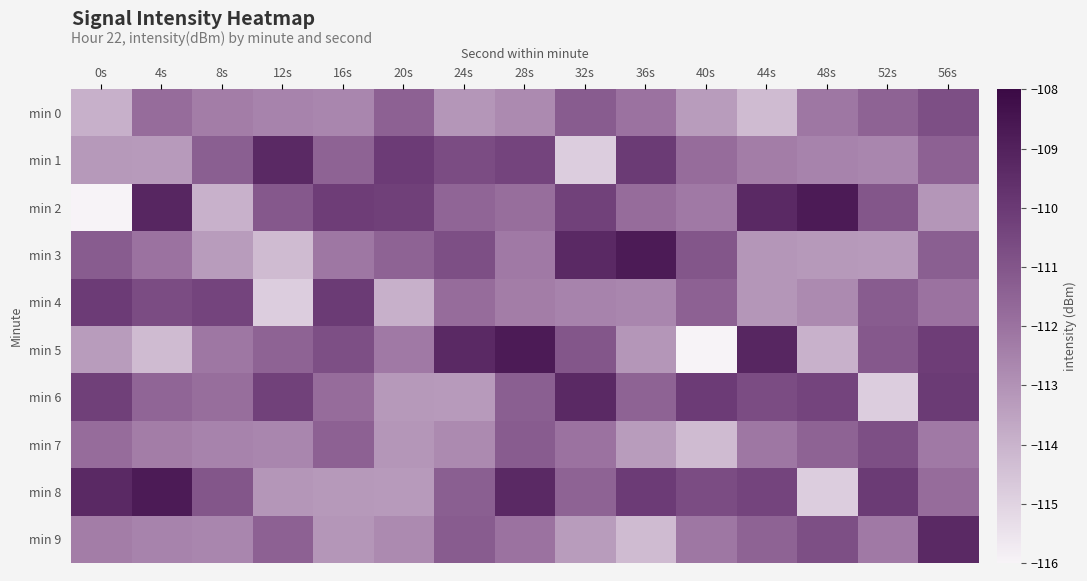

Reading left to right, transcribe all the data shown in this chart.

min 0: 0s=-113.9	4s=-111.8	8s=-112.4	12s=-112.5	16s=-112.6	20s=-111.4	24s=-113.1	28s=-112.8	32s=-111.2	36s=-112.0	40s=-113.3	44s=-114.3	48s=-112.2	52s=-111.5	56s=-110.8
min 1: 0s=-113.2	4s=-113.2	8s=-111.3	12s=-109.3	16s=-111.5	20s=-110.1	24s=-110.7	28s=-110.4	32s=-114.8	36s=-110.0	40s=-111.8	44s=-112.4	48s=-112.5	52s=-112.6	56s=-111.4
min 2: 0s=-116.2	4s=-109.2	8s=-113.9	12s=-111.1	16s=-110.1	20s=-110.2	24s=-111.6	28s=-111.9	32s=-110.3	36s=-111.8	40s=-112.2	44s=-109.3	48s=-108.7	52s=-111.0	56s=-113.1
min 3: 0s=-111.2	4s=-112.0	8s=-113.3	12s=-114.3	16s=-112.2	20s=-111.5	24s=-110.8	28s=-112.2	32s=-109.3	36s=-108.7	40s=-111.0	44s=-113.1	48s=-113.2	52s=-113.2	56s=-111.3
min 4: 0s=-110.1	4s=-110.7	8s=-110.4	12s=-114.8	16s=-110.0	20s=-113.9	24s=-111.8	28s=-112.4	32s=-112.5	36s=-112.6	40s=-111.4	44s=-113.1	48s=-112.8	52s=-111.2	56s=-112.0
min 5: 0s=-113.3	4s=-114.3	8s=-112.2	12s=-111.5	16s=-110.8	20s=-112.2	24s=-109.3	28s=-108.7	32s=-111.0	36s=-113.1	40s=-116.2	44s=-109.2	48s=-113.9	52s=-111.1	56s=-110.1
min 6: 0s=-110.2	4s=-111.6	8s=-111.9	12s=-110.3	16s=-111.8	20s=-113.2	24s=-113.2	28s=-111.3	32s=-109.3	36s=-111.5	40s=-110.1	44s=-110.7	48s=-110.4	52s=-114.8	56s=-110.0
min 7: 0s=-111.8	4s=-112.4	8s=-112.5	12s=-112.6	16s=-111.4	20s=-113.1	24s=-112.8	28s=-111.2	32s=-112.0	36s=-113.3	40s=-114.3	44s=-112.2	48s=-111.5	52s=-110.8	56s=-112.2
min 8: 0s=-109.3	4s=-108.7	8s=-111.0	12s=-113.1	16s=-113.2	20s=-113.2	24s=-111.3	28s=-109.3	32s=-111.5	36s=-110.1	40s=-110.7	44s=-110.4	48s=-114.8	52s=-110.0	56s=-111.8
min 9: 0s=-112.4	4s=-112.5	8s=-112.6	12s=-111.4	16s=-113.1	20s=-112.8	24s=-111.2	28s=-112.0	32s=-113.3	36s=-114.3	40s=-112.2	44s=-111.5	48s=-110.8	52s=-112.2	56s=-109.3